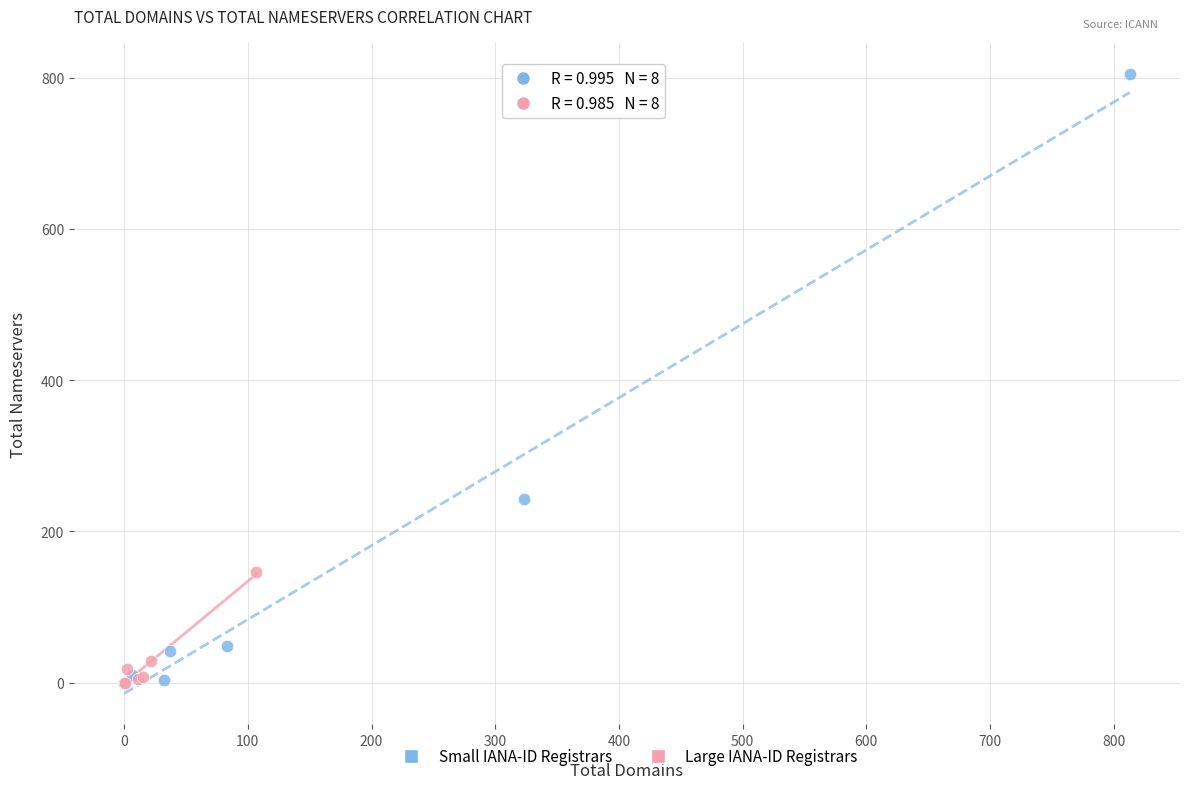

What are all the series names shown in the legend?

Small IANA-ID Registrars, Large IANA-ID Registrars